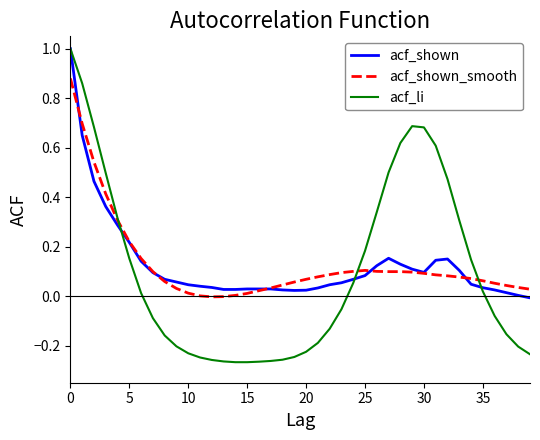

Which series has the widest spread of values?

acf_li